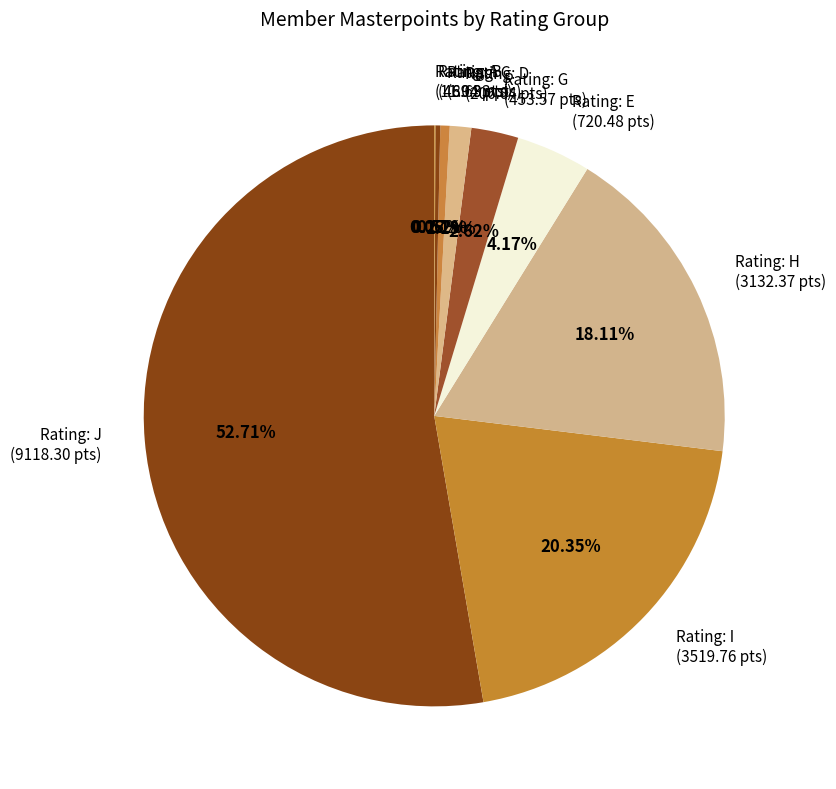

Does any single category account for the majority?

Yes